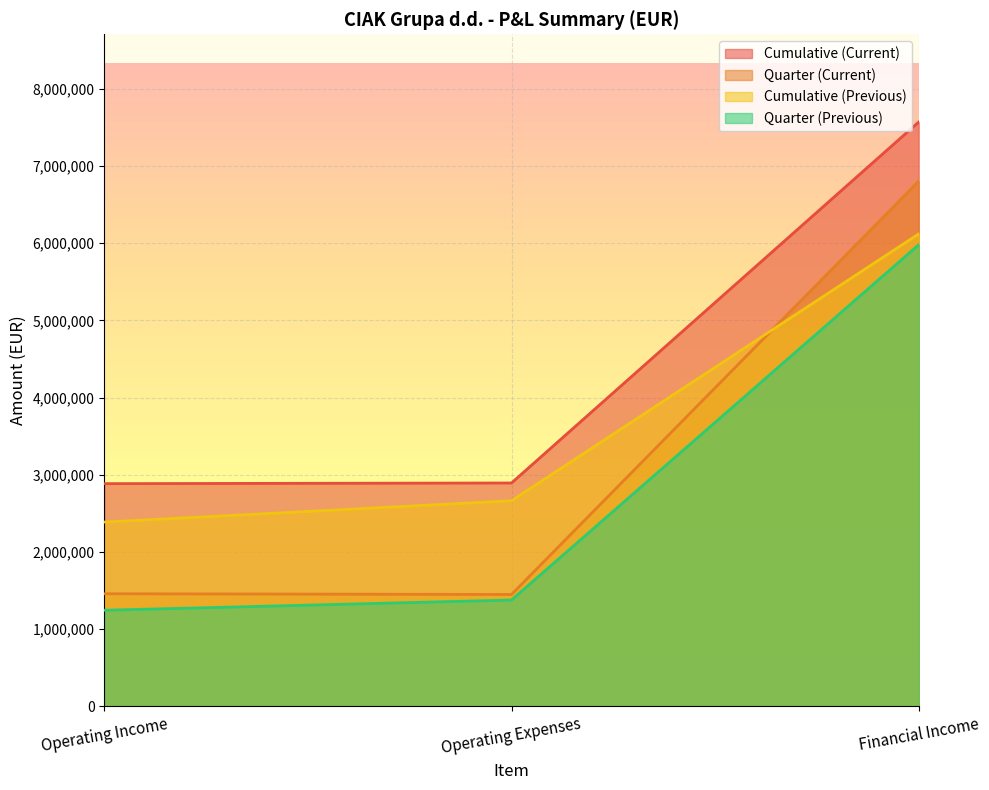

What is the total value across all series at Operating Expenses?

8387858